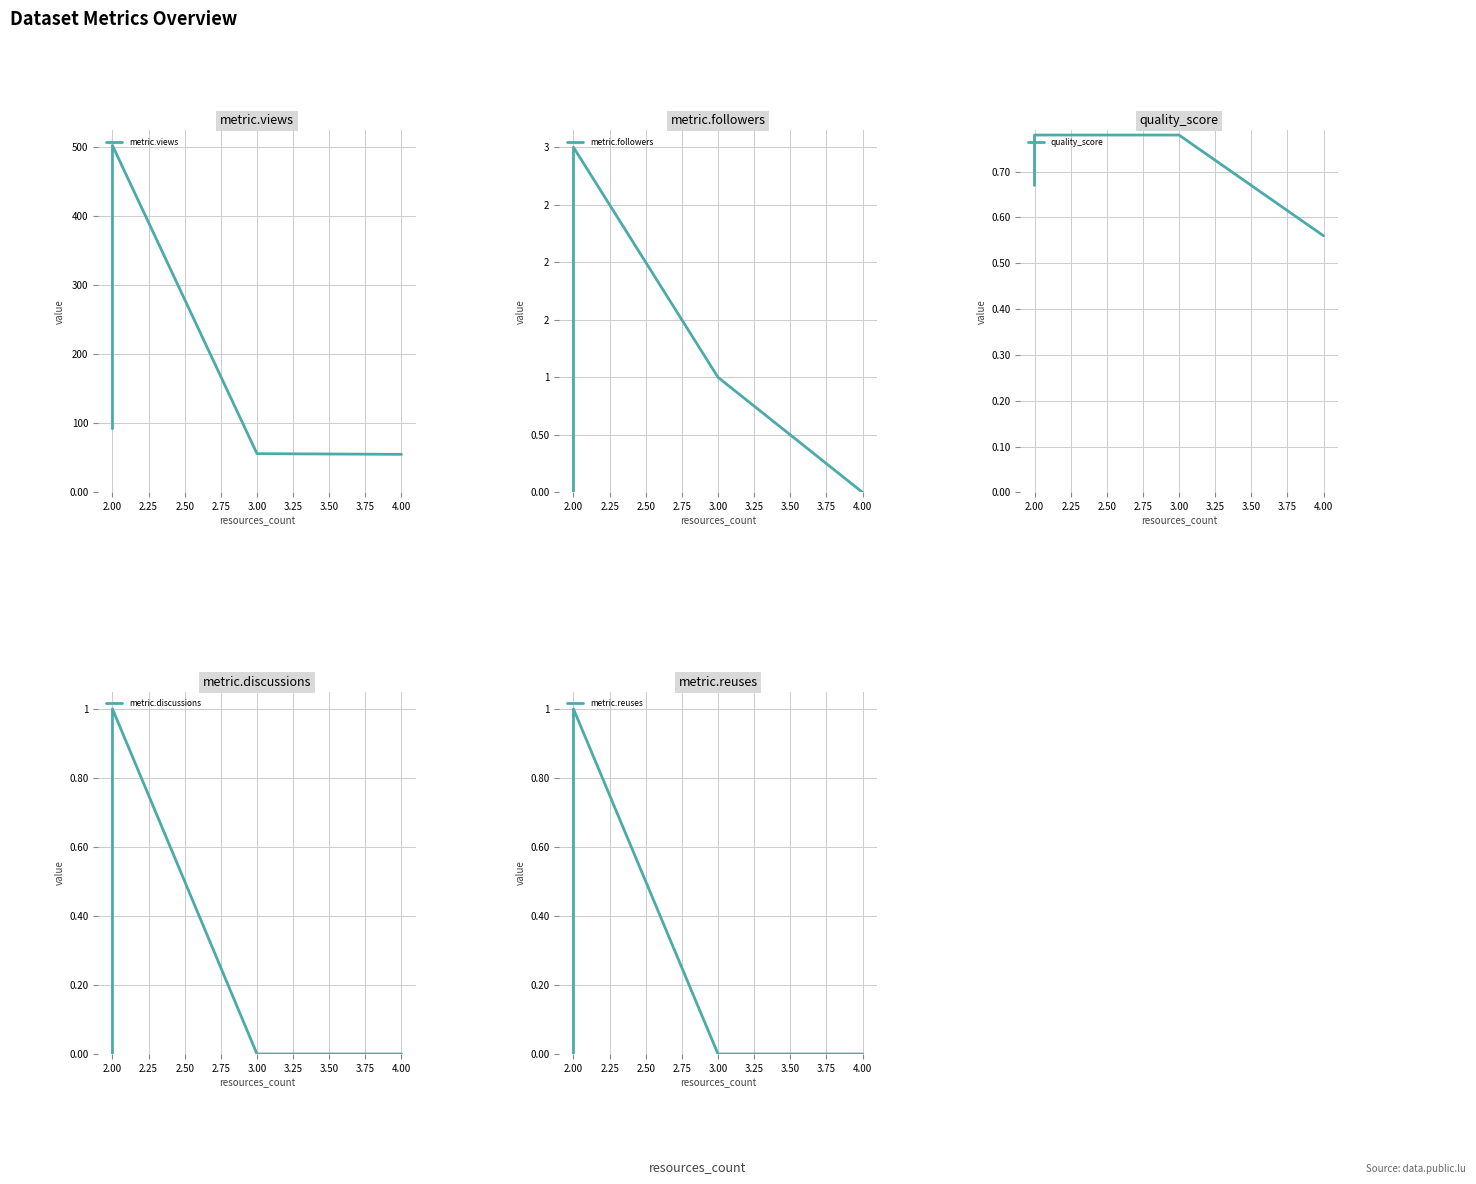

Reading left to right, list all the values displayed in this chart.

metric.views: 92.0	112.0	502.0	56.0	55.0
metric.followers: 0.0	2.0	3.0	1.0	0.0
quality_score: 0.7	0.8	0.8	0.8	0.6
metric.discussions: 0.0	0.0	1.0	0.0	0.0
metric.reuses: 0.0	1.0	1.0	0.0	0.0